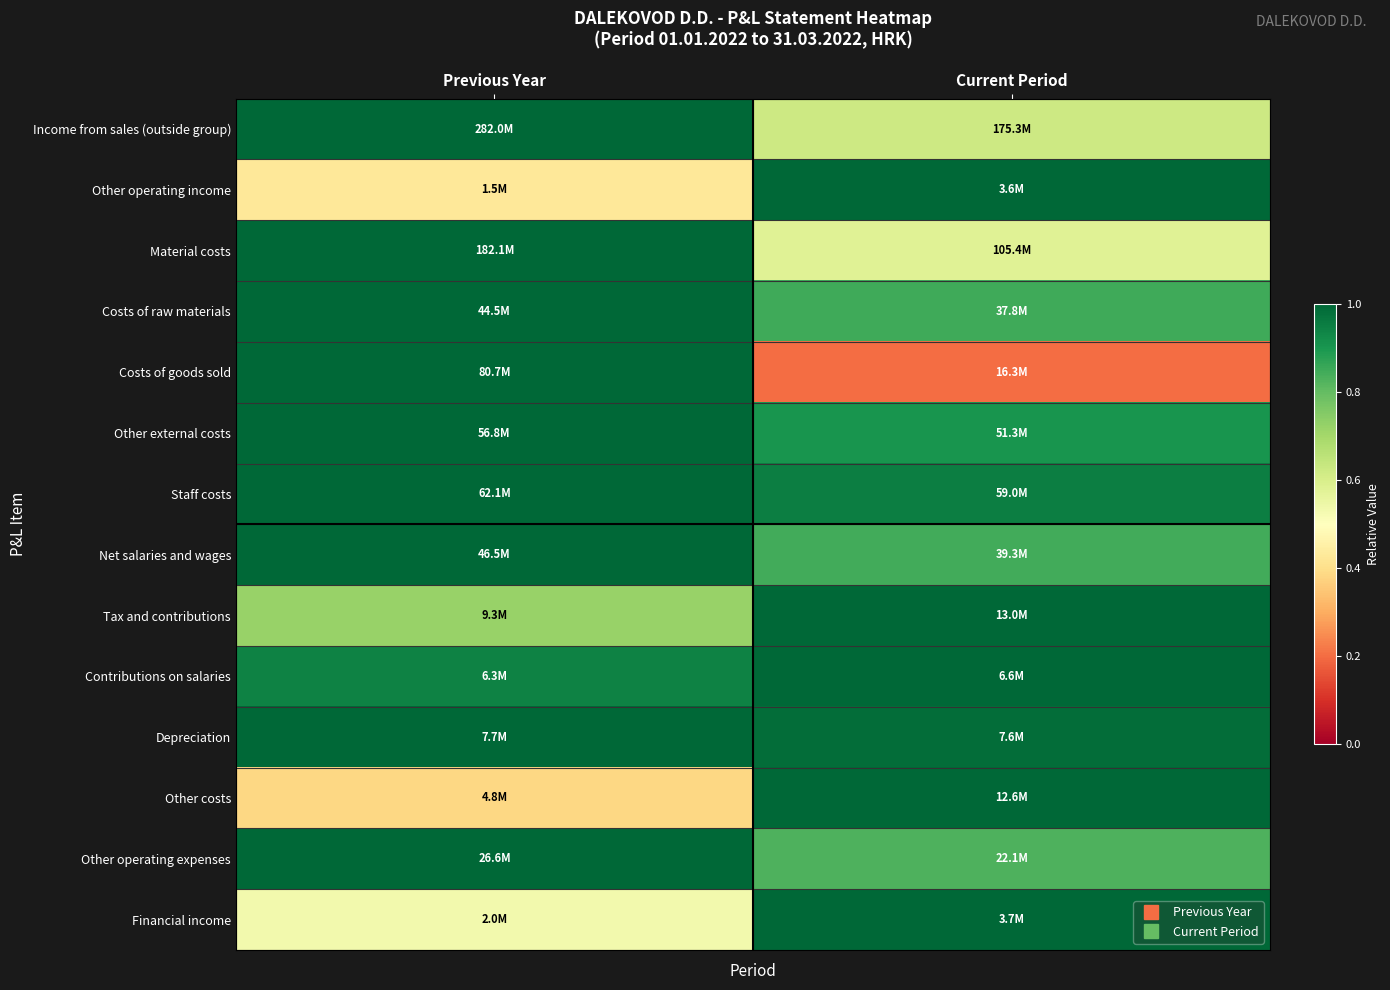

Which label corresponds to the smallest value in the chart?

Current Period